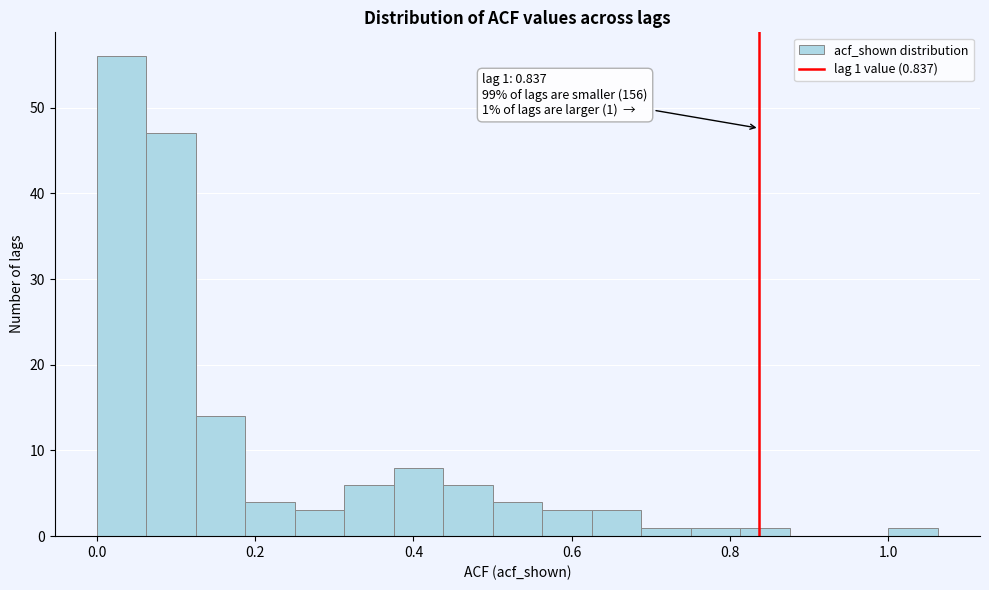

Read against the x-axis, roughly where is the centre of the tallest bar?

0.04